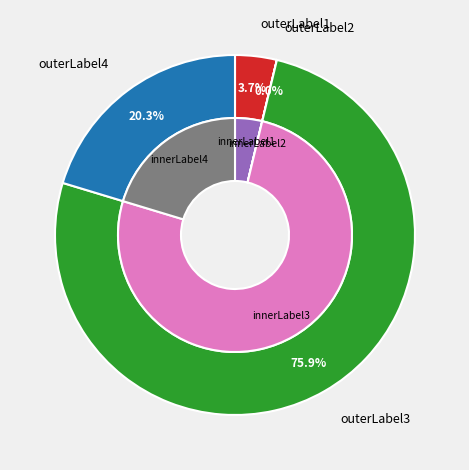

The 102200 slice represents 1% of the pie. True or false?

False